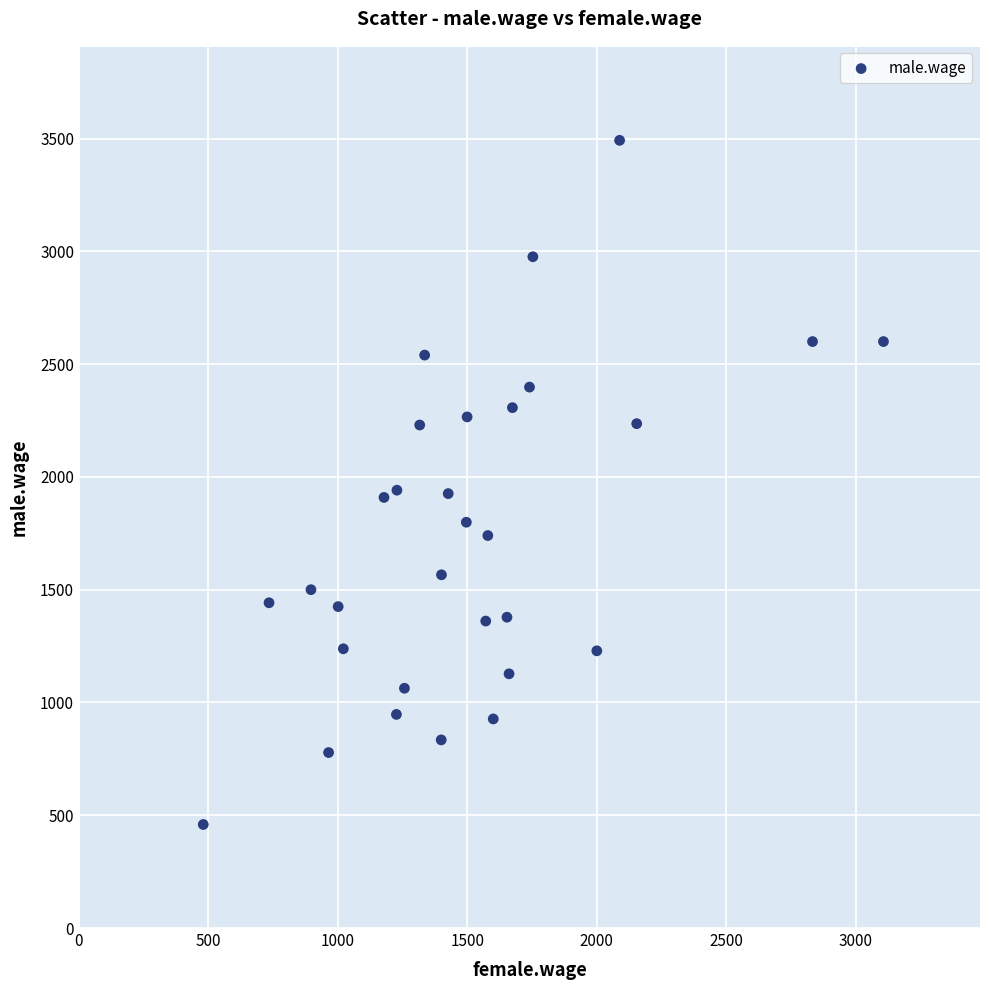

What is the range of Y values (max minus min)?

3033